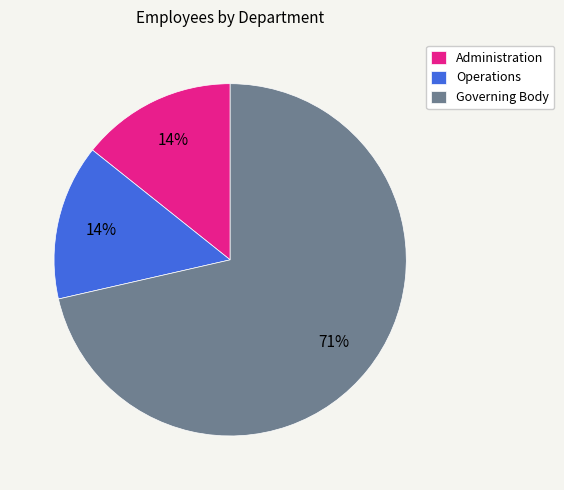

The Operations slice represents 24% of the pie. True or false?

False